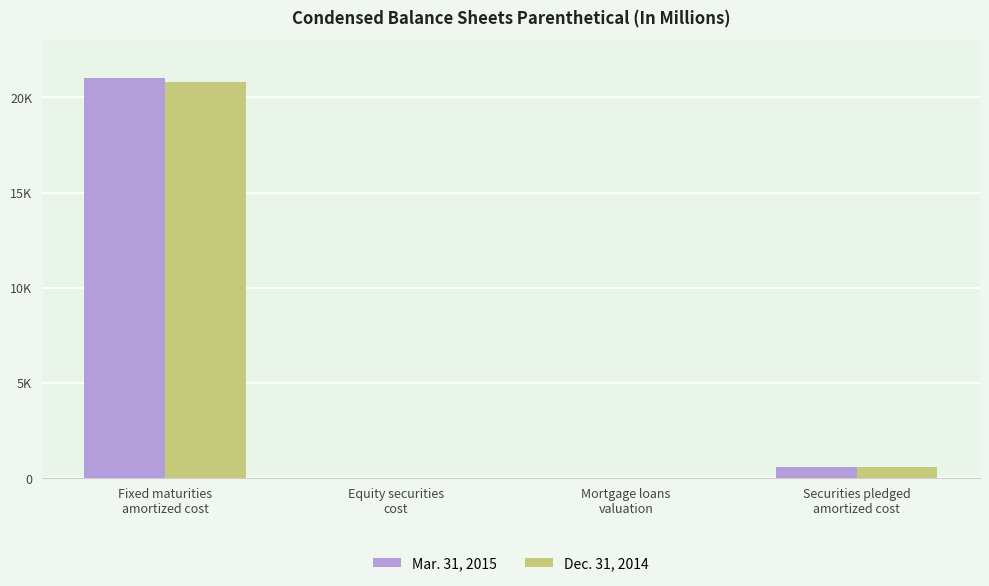

At which category does the chart reach its peak across all series?

Fixed maturities
amortized cost